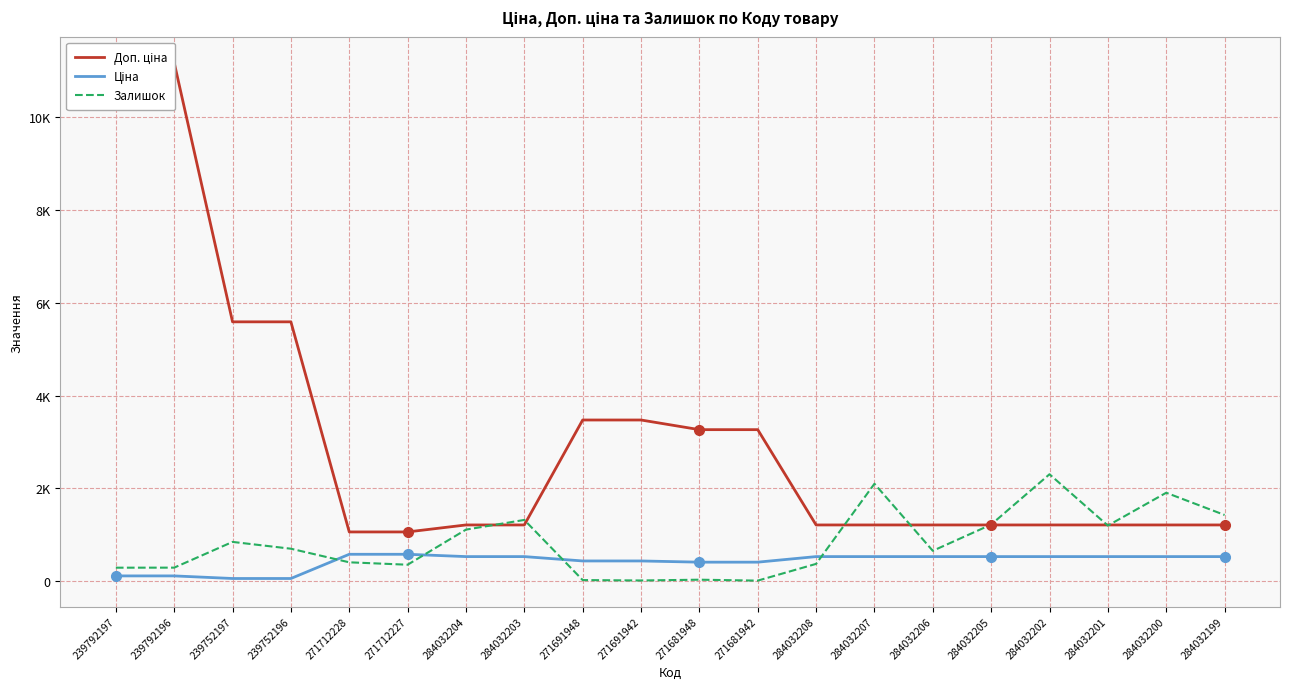

What is the total value across all series at 284032204?

2848.9